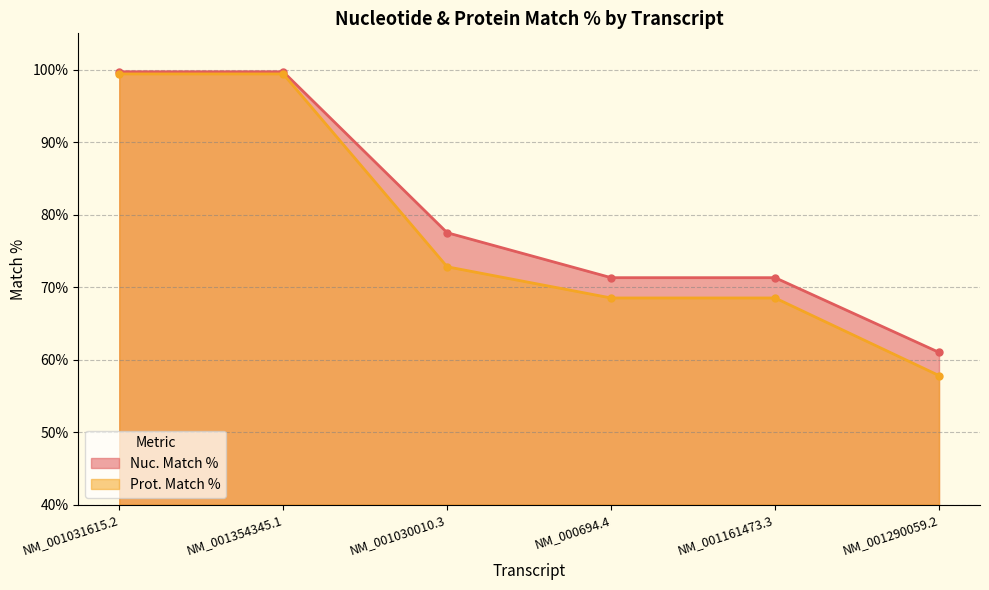

True or false: Nuc. Match % has more than 0 points higher than both neighbors.

False